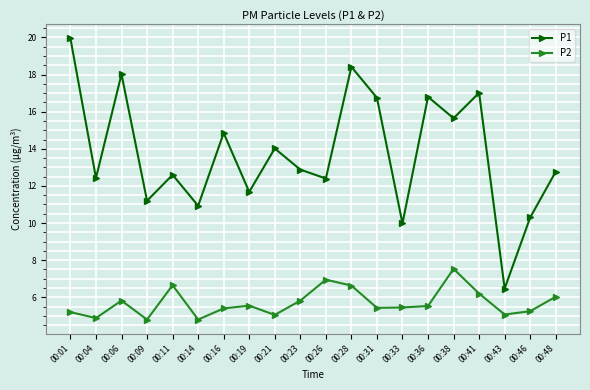

What is the sum of the P2 values at 00:48 and 00:21?

11.1